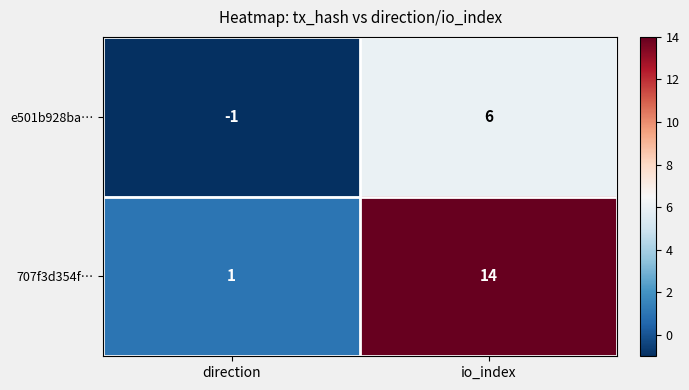

At which category does the chart reach its minimum across all series?

direction